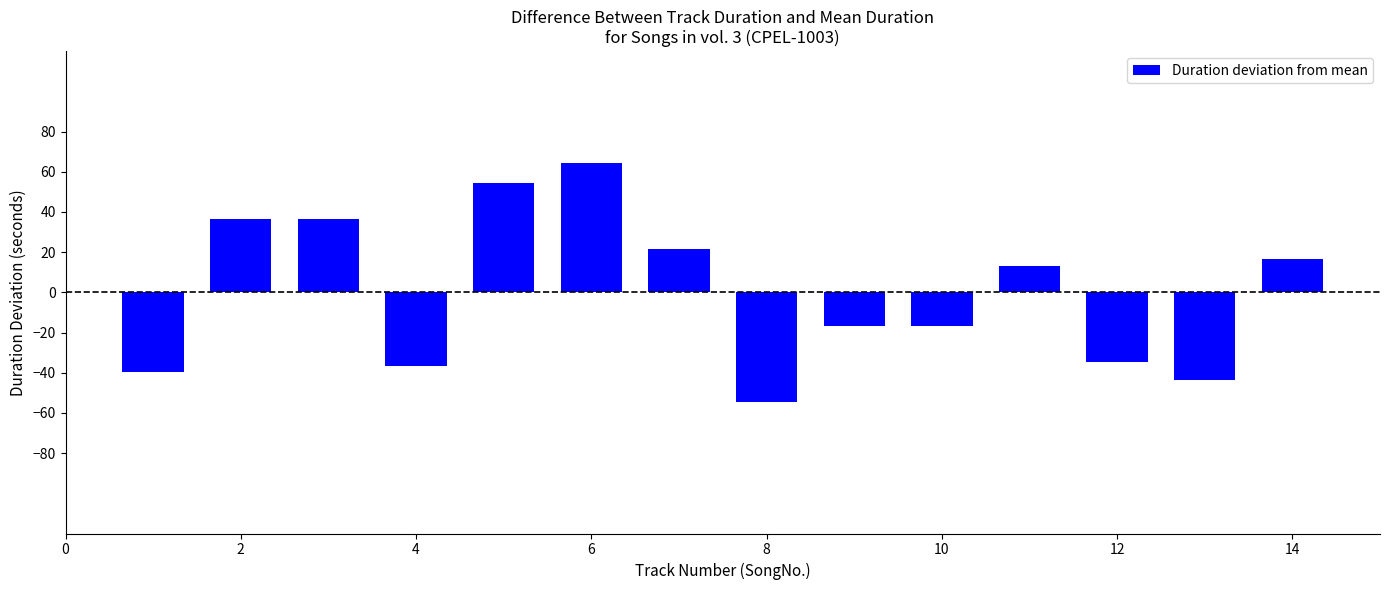

What is the difference between the maximum and second lowest values?

108.0